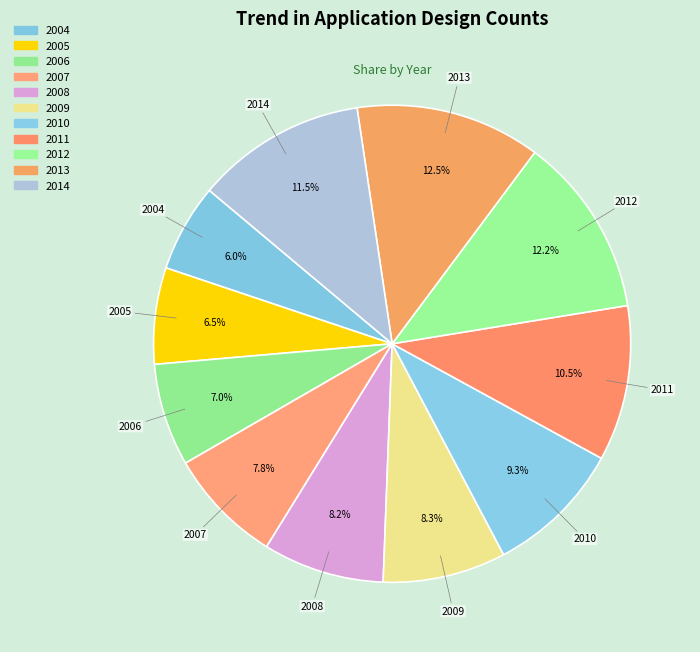

Count the number of slices in the pie.

11